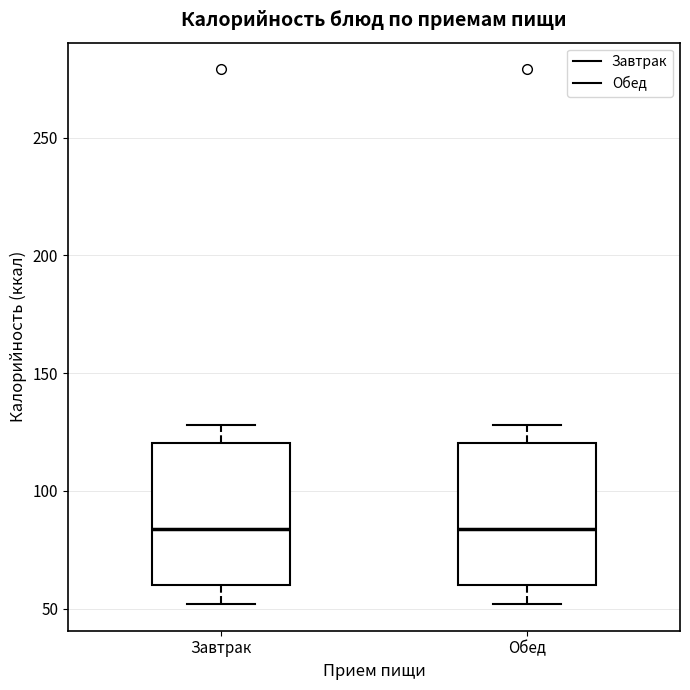

Reading left to right, transcribe this box plot: for each box, give where its median line is, the range the box spans, and where its two whiskers end, as read against the y-axis. The values are not printed on the chart, so give them approximately, as read against the axis.

Завтрак: median 85, box 60 to 120, whiskers 50 to 130
Обед: median 85, box 60 to 120, whiskers 50 to 130